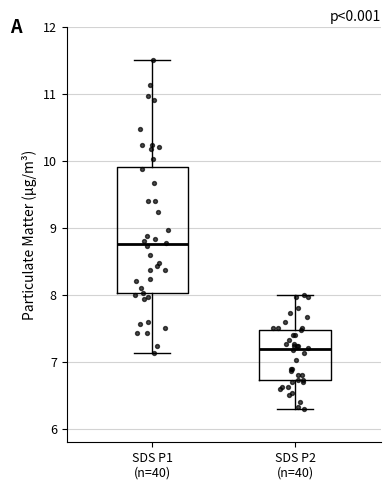

Reading left to right, read every box against the y-axis: the position of its median line, the range the box covers, and the ends of its whiskers. The values are not printed on the chart, so give them approximately, as read against the axis.

SDS P1 (n=40): median 8.8, box 8.0 to 9.9, whiskers 7.1 to 11.5
SDS P2 (n=40): median 7.2, box 6.7 to 7.5, whiskers 6.3 to 8.0